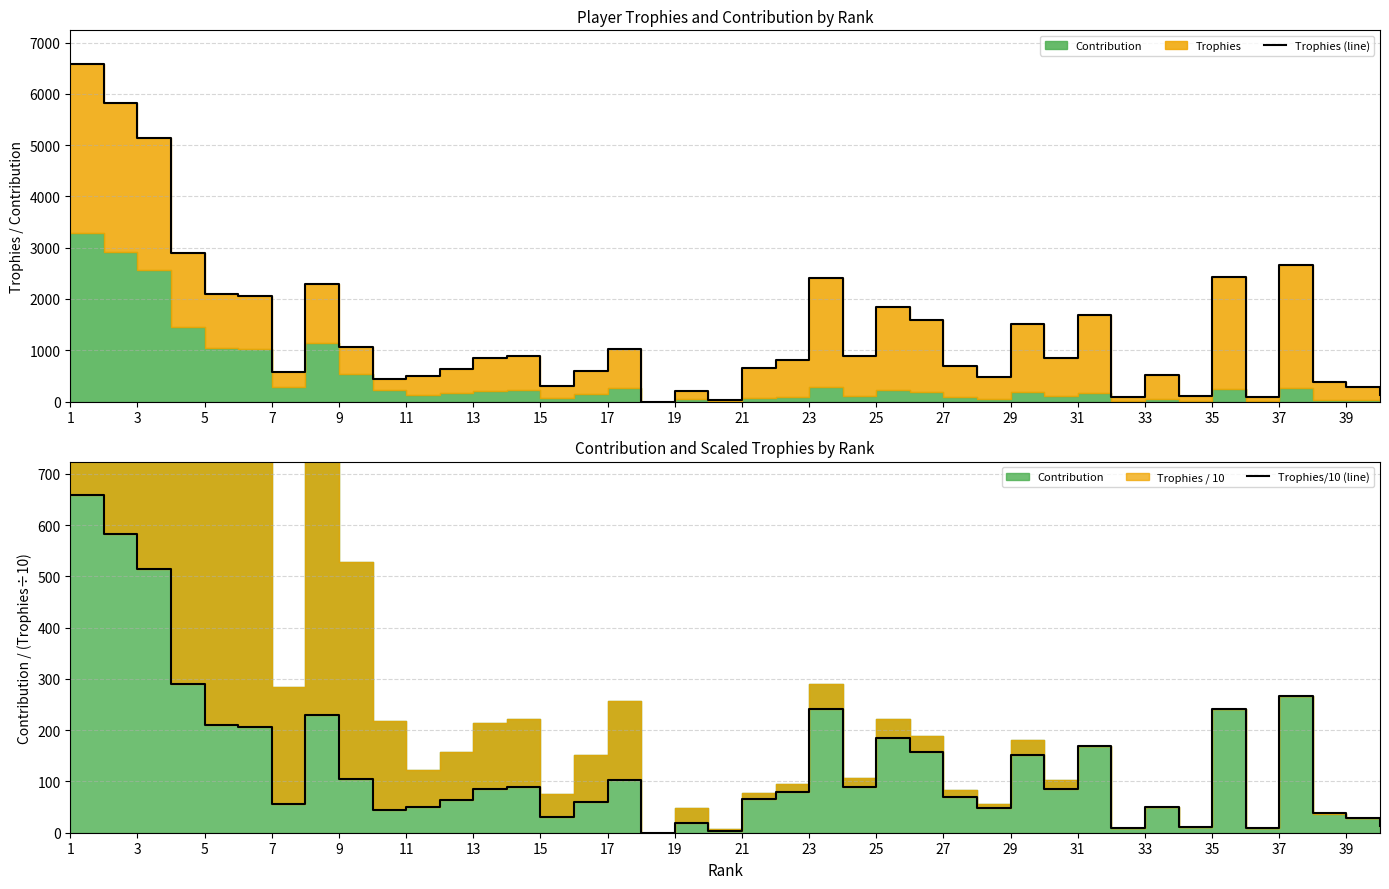

What is the difference between the maximum and minimum values in the Trophies/10 (line) series?

658.2